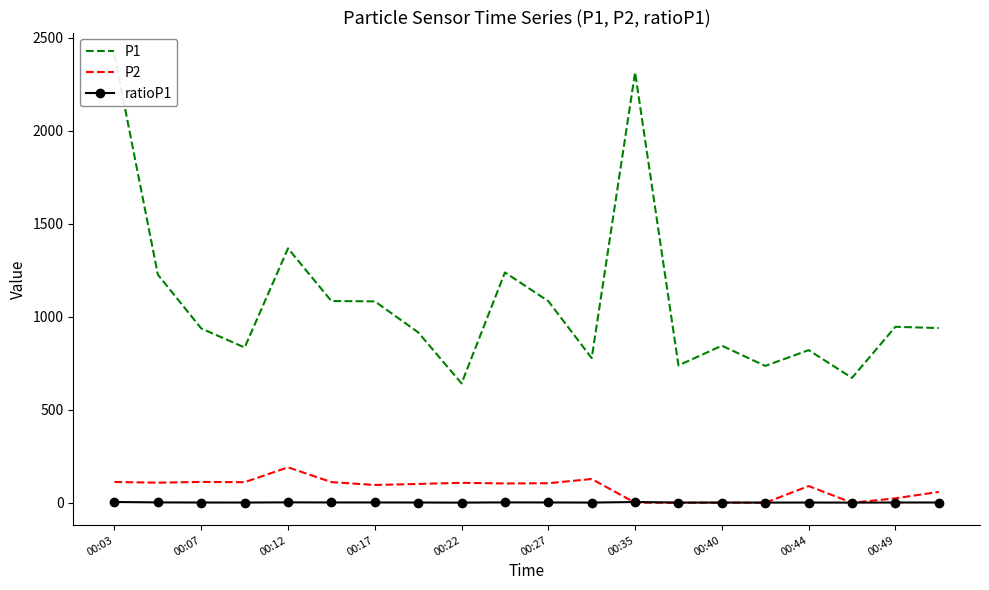

The value of P2 at 00:27 is 105.5. True or false?

True